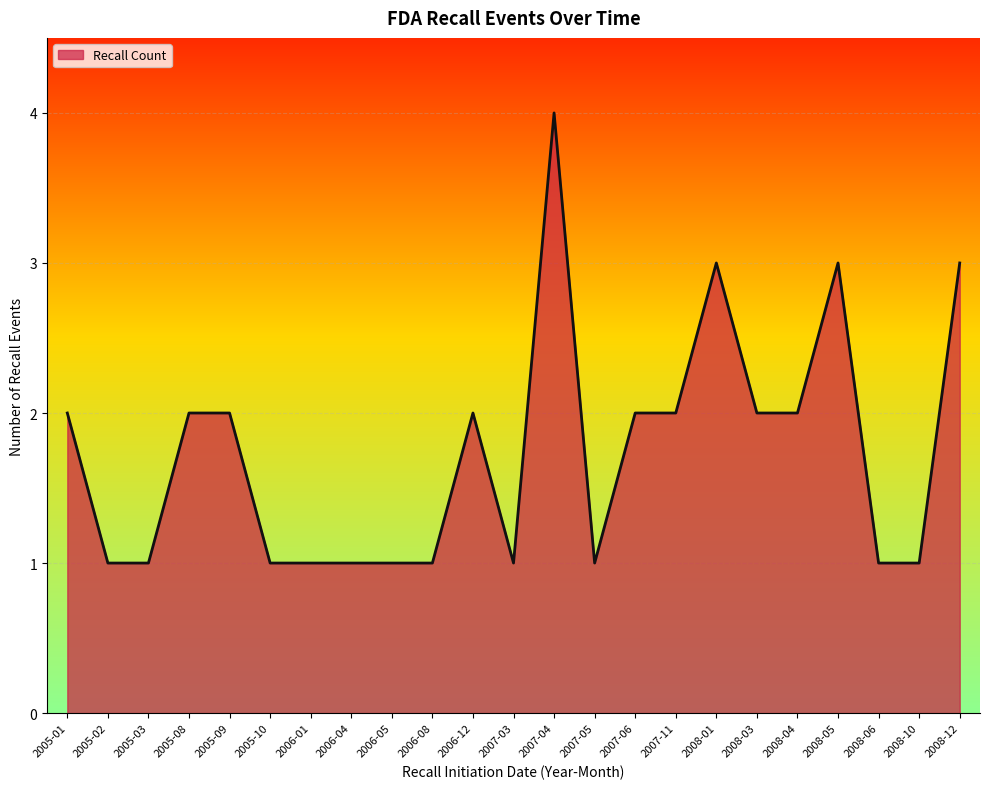

What is the sum of the values at 2005-02 and 2006-08?

2